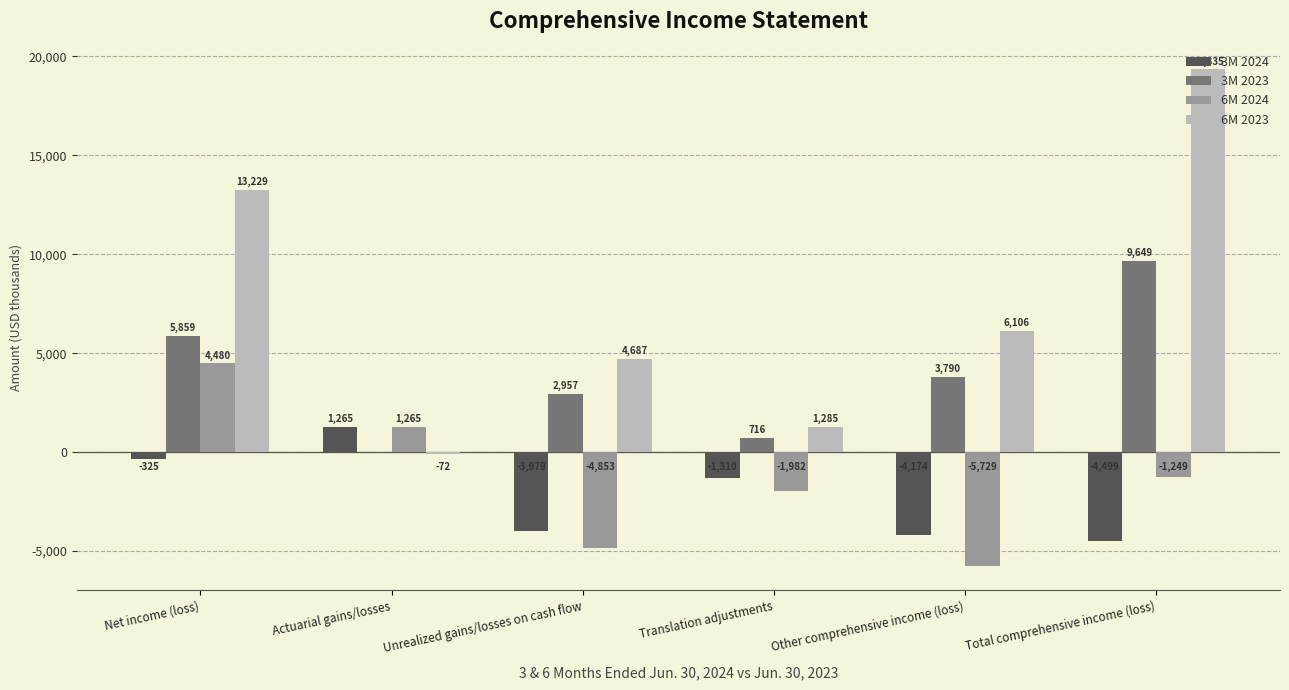

What is the maximum value for 6M 2023?

19335